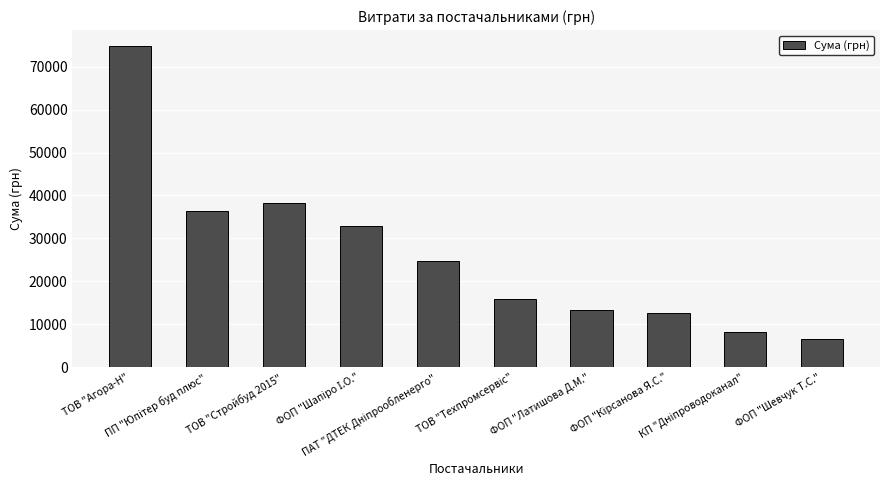

Where is the data nearest to the value 40691?

ТОВ "Стройбуд 2015"